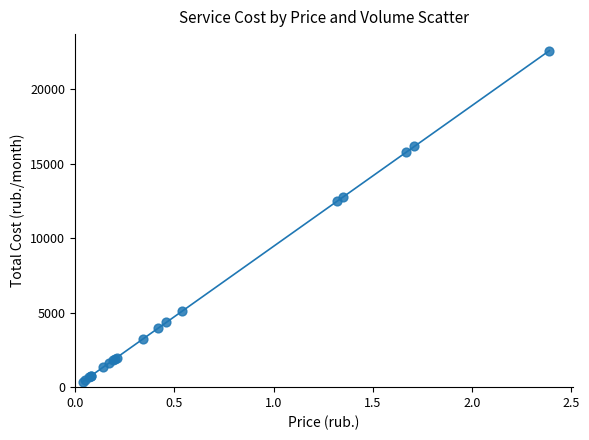

What Y value in the scatter plot is closest to 11489?

12482.8